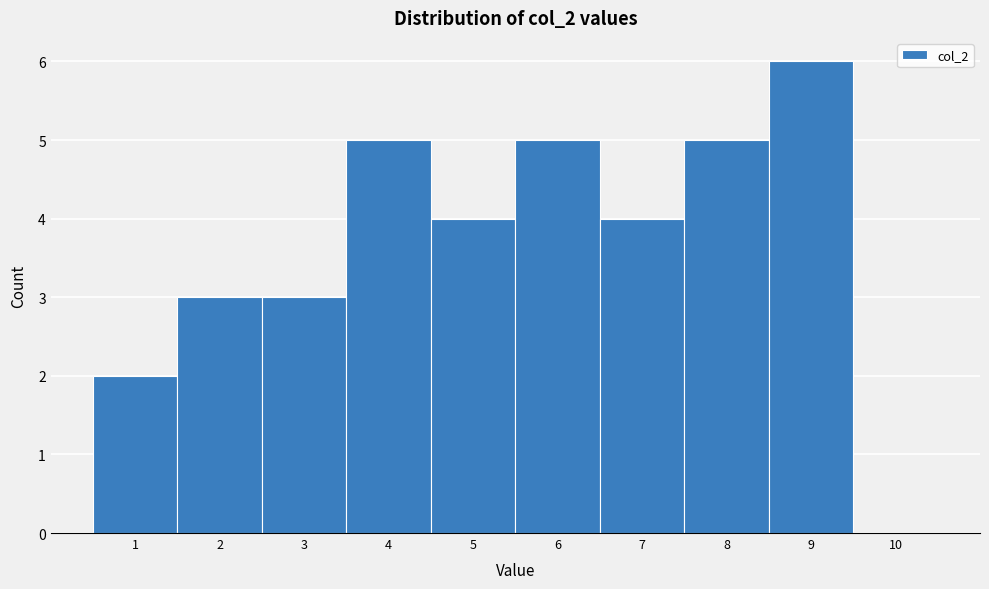

Reading left to right, transcribe this chart: for each bar, give the range it covers on the x-axis and its height. The values are not printed on the chart, so give them approximately, as read against the axis.

0.5 to 1.5: 2
1.5 to 2.5: 3
2.5 to 3.5: 3
3.5 to 4.5: 5
4.5 to 5.5: 4
5.5 to 6.5: 5
6.5 to 7.5: 4
7.5 to 8.5: 5
8.5 to 9.5: 6
9.5 to 10.5: 0